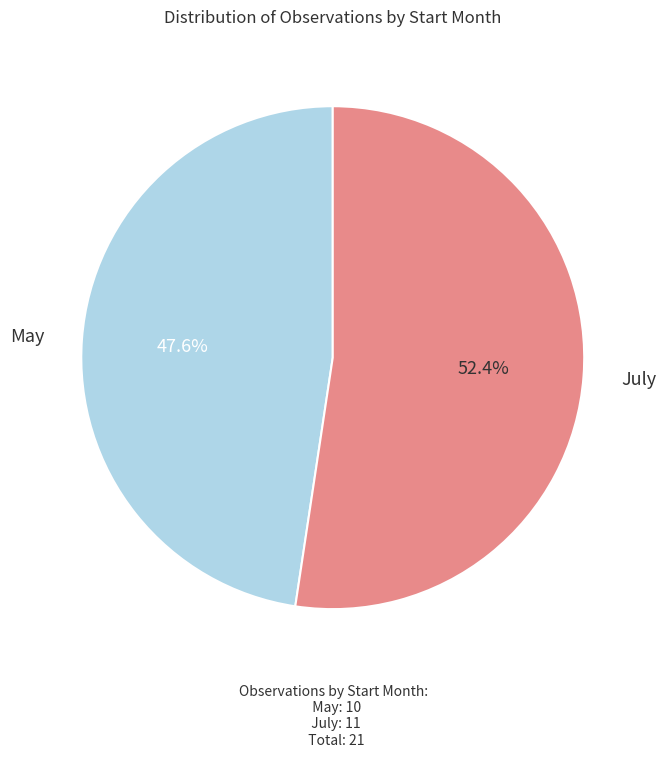

Does any single category account for the majority?

Yes